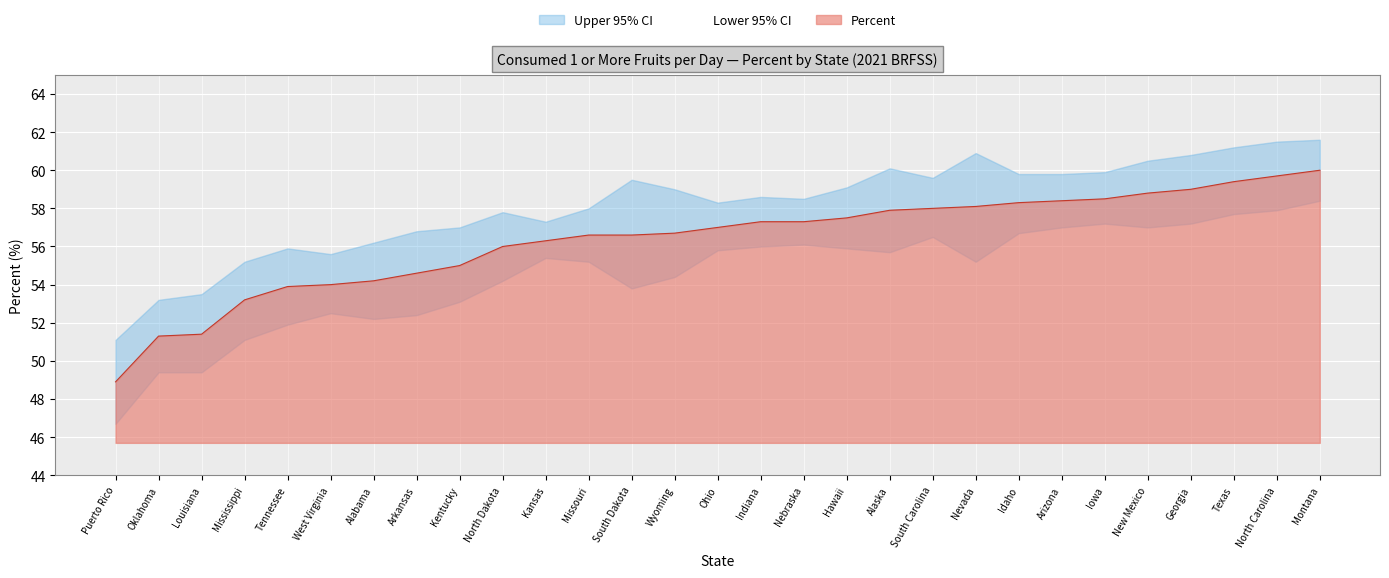

True or false: Upper 95% CI has a value of 87.1 at Oklahoma.

False